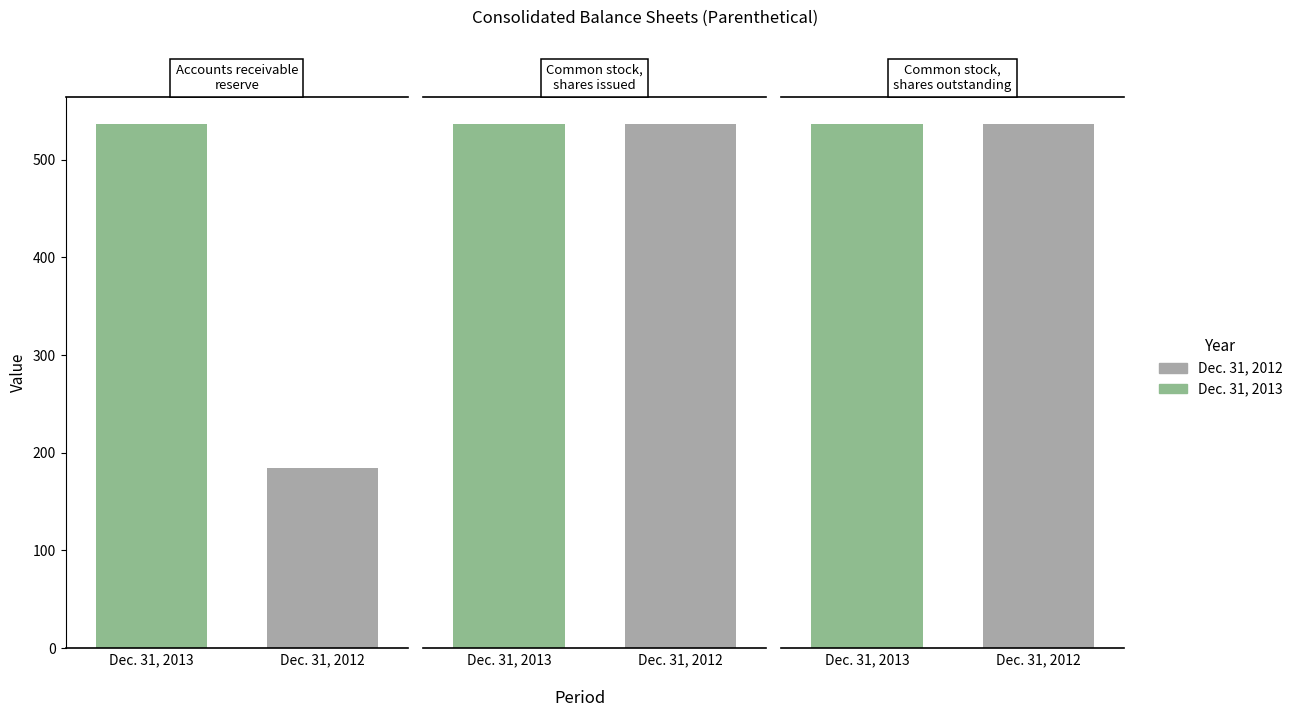

What is the total value across all series at Accounts receivable reserve?

721